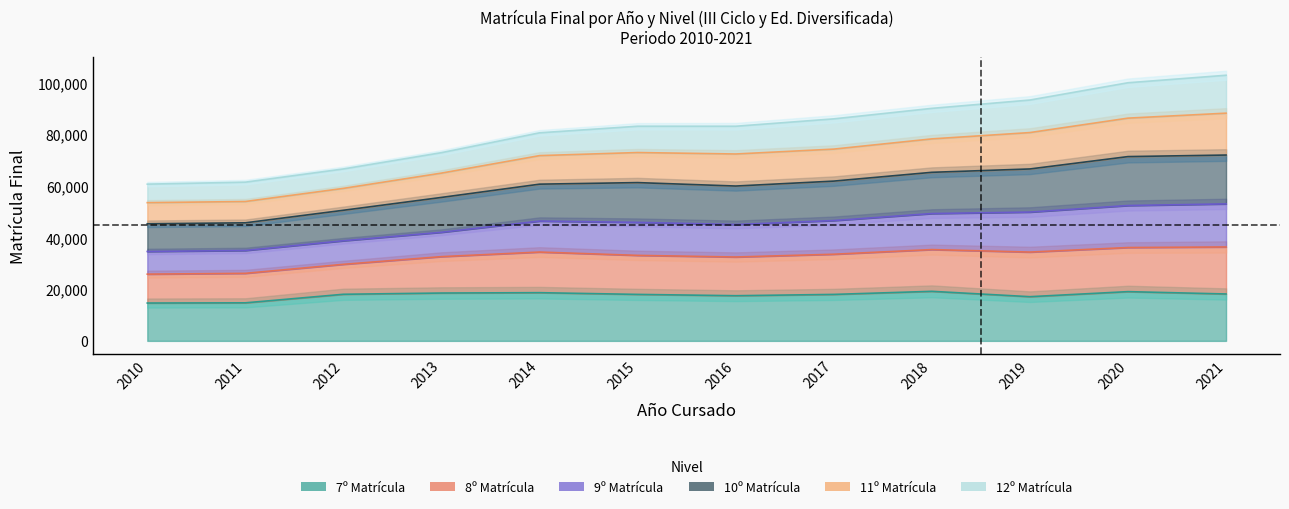

At which label does 7º Matrícula reach its minimum?

2010